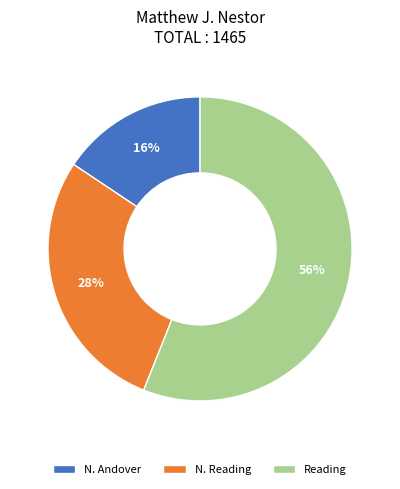

Approximately how many times larger is the value at Reading compared to N. Reading?

2.0